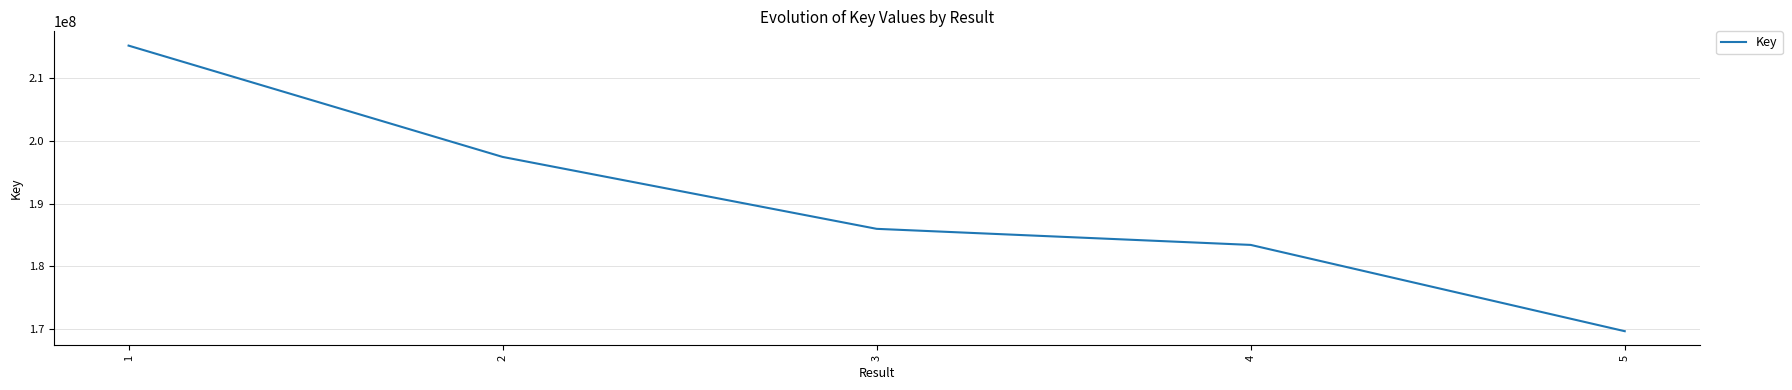

Which label corresponds to the smallest value in the chart?

5